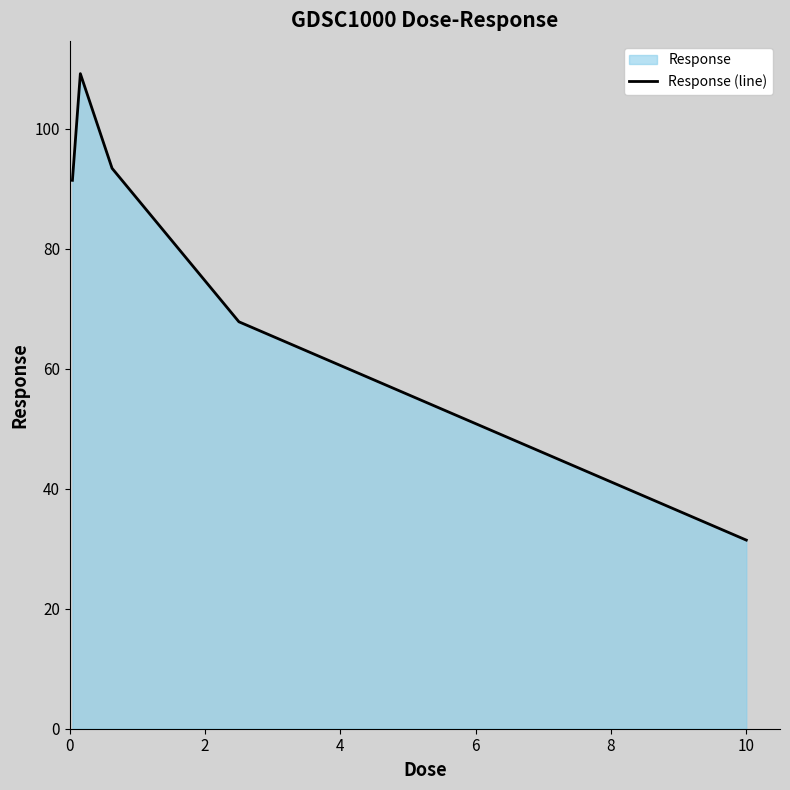

Reading left to right, list all the values displayed in this chart.

91.4	109.2	93.4	67.8	31.4